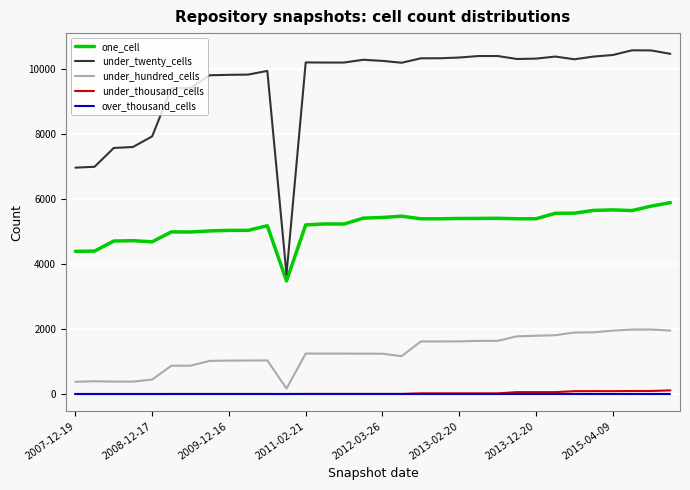

Which series has the largest total across all categories?

under_twenty_cells